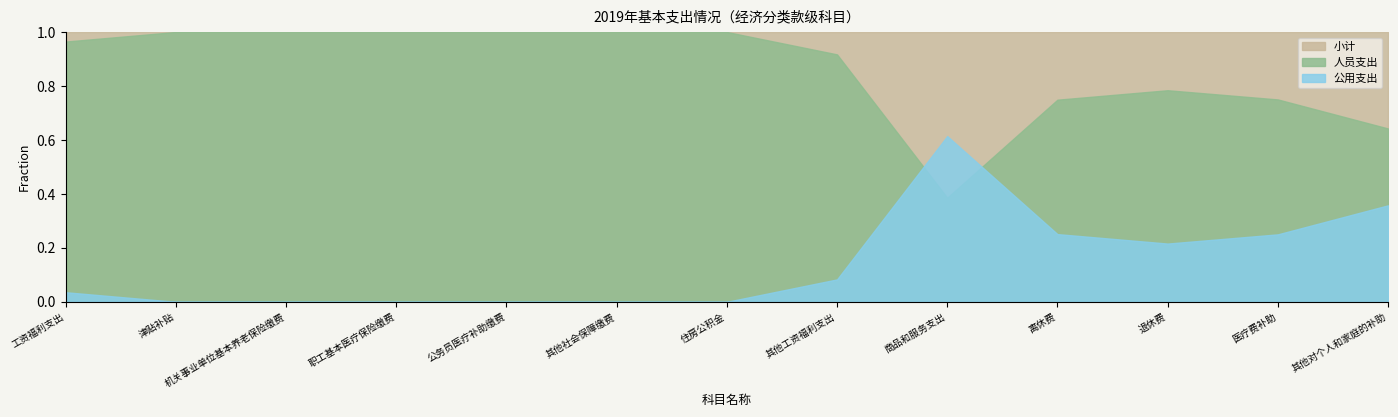

Which series has the widest spread of values?

小计